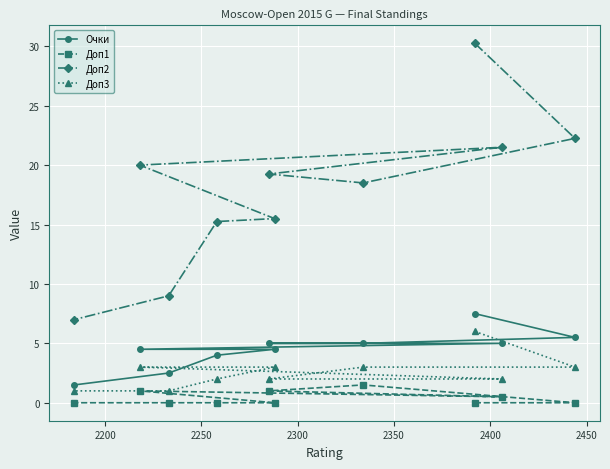

How many lines are shown in the chart?

4